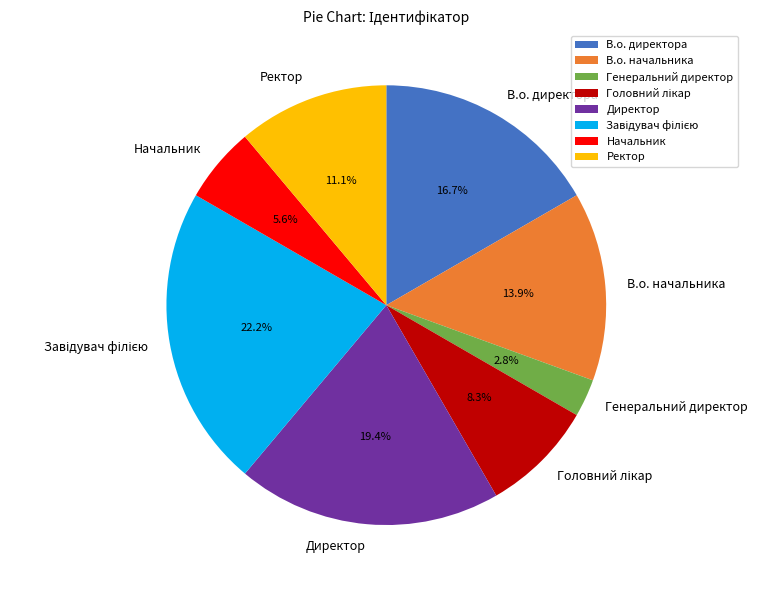

How many segments does this pie chart have?

8